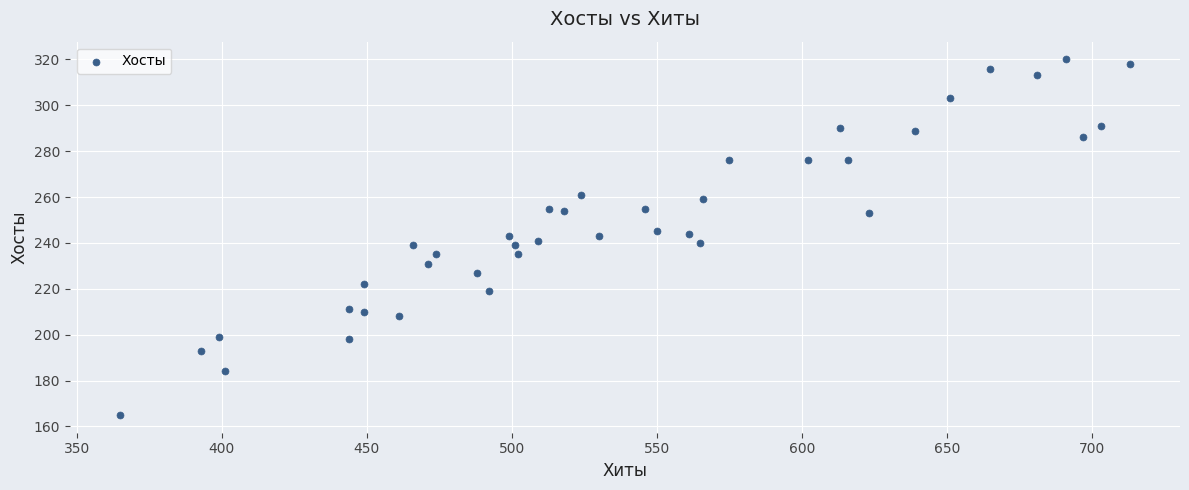

What is the range of Y values (max minus min)?

155